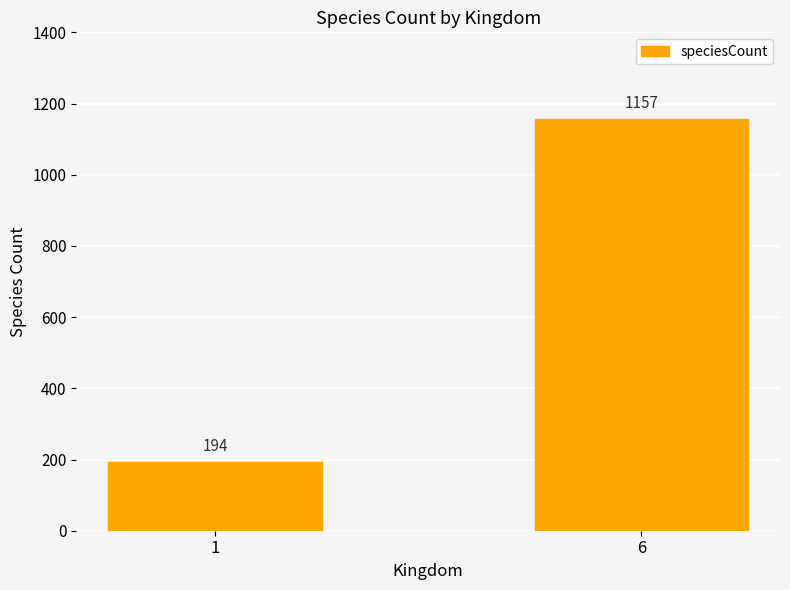

The chart shows a value of 101 at 1. True or false?

False